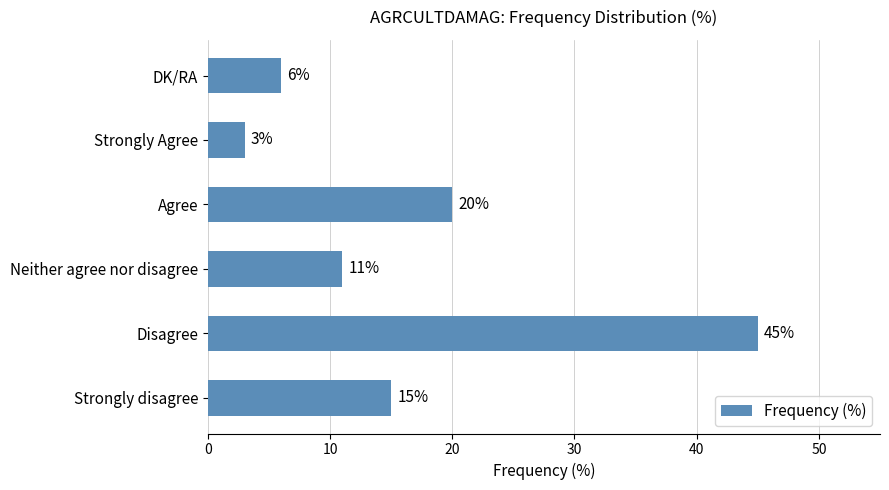

Which has a higher value, Disagree or Strongly Agree?

Disagree